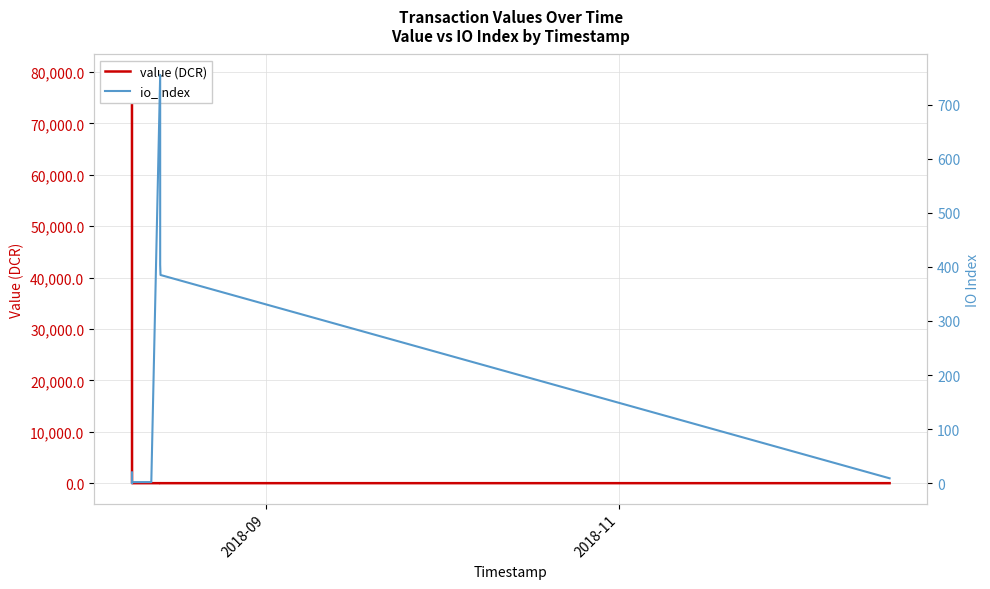

Is the value of io_index at 8 greater than the value of value (DCR) at 12?

Yes